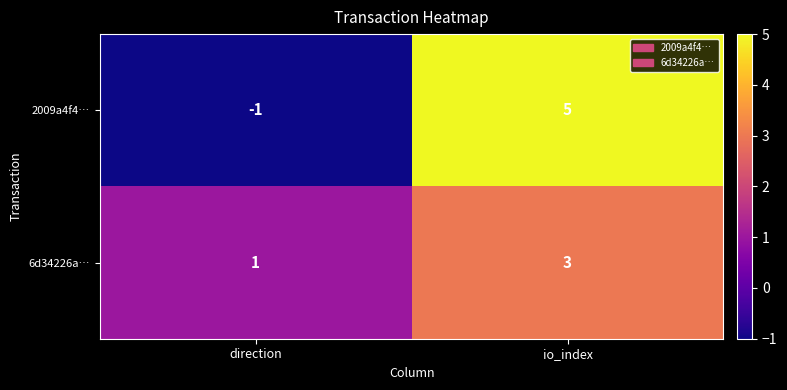

What is the maximum value shown in the chart?

5